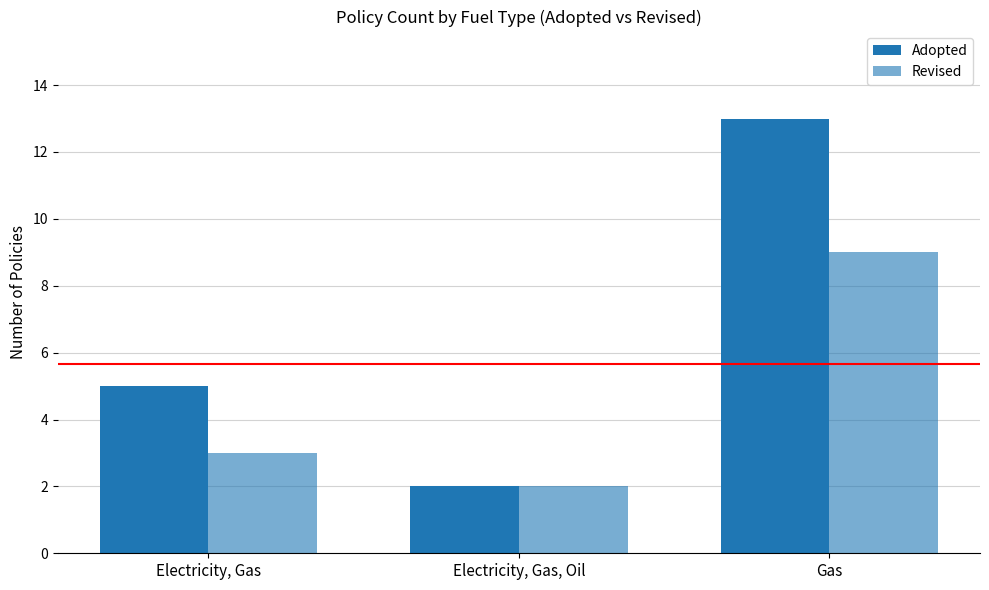

What is the difference between the maximum and minimum values in the Adopted series?

11